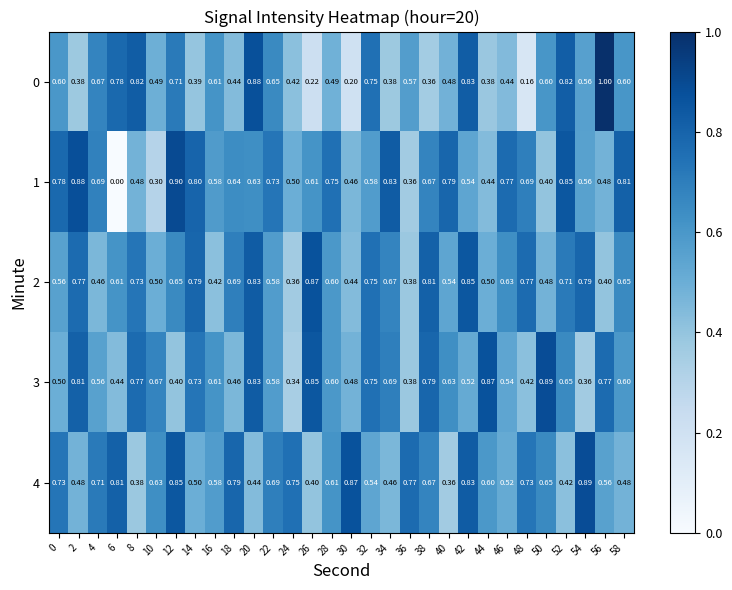

Is the value of 0 at 52 greater than the value of 4 at 2?

Yes